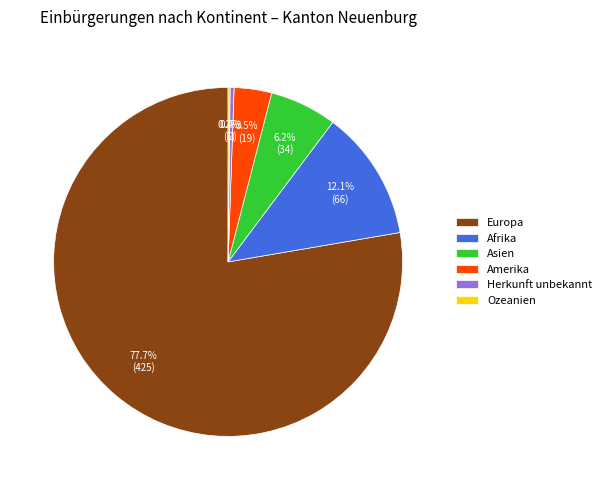

To the nearest percent, what is the combined percentage of Afrika and Amerika?

16%